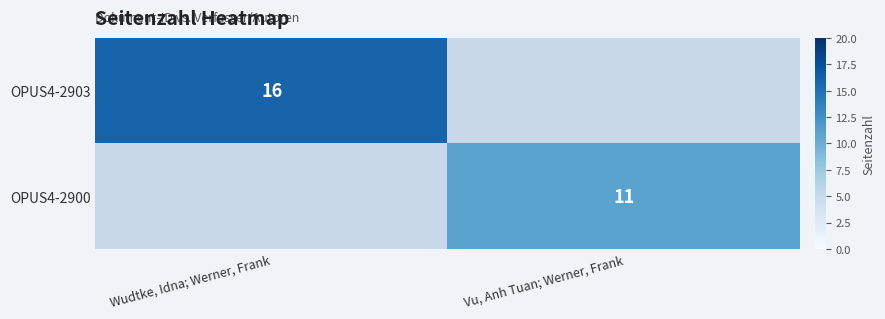

Is the value of OPUS4-2900 at Wudtke, Idna; Werner, Frank greater than the value of OPUS4-2903 at Wudtke, Idna; Werner, Frank?

No